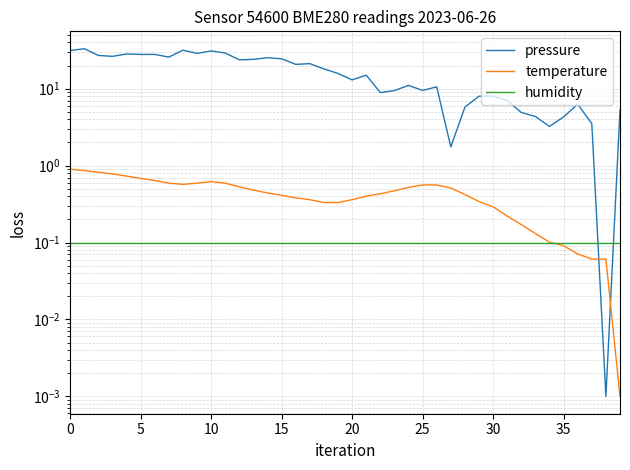

In pressure, how many points are higher than both neighbors (excluding endpoints)?

11